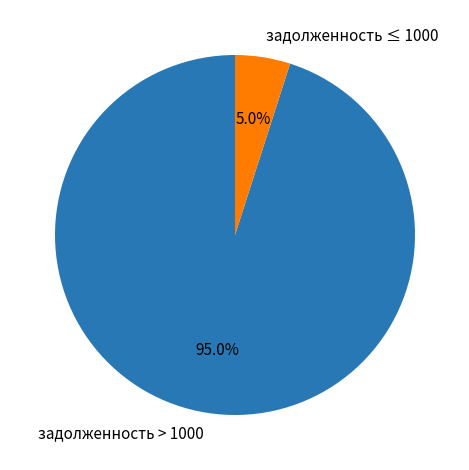

Is there a majority slice in this chart?

Yes